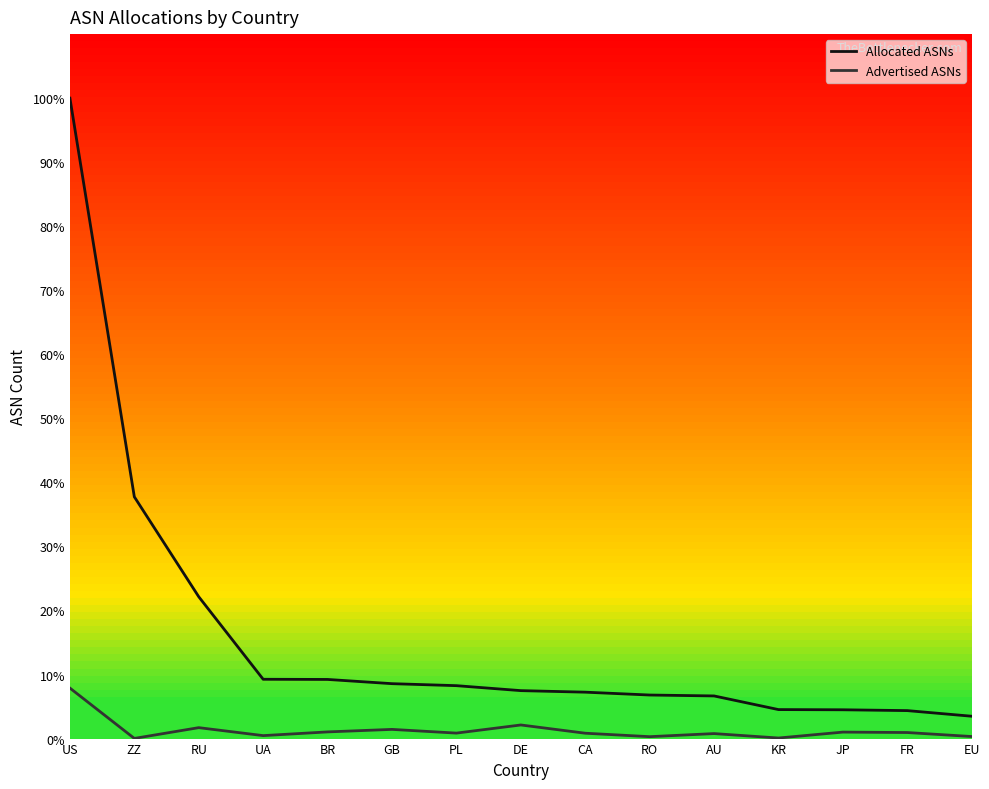

What are all the series names shown in the legend?

Allocated ASNs, Advertised ASNs